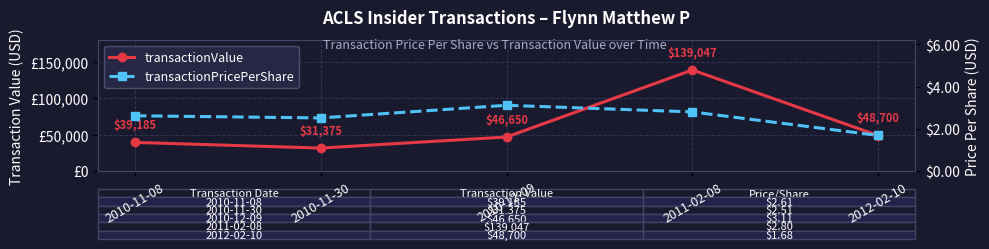

Reading right to left, transcribe all the data shown in this chart.

transactionValue: 48700.0	139047.0	46650.0	31375.0	39185.0
transactionPricePerShare: 1.7	2.8	3.1	2.5	2.6